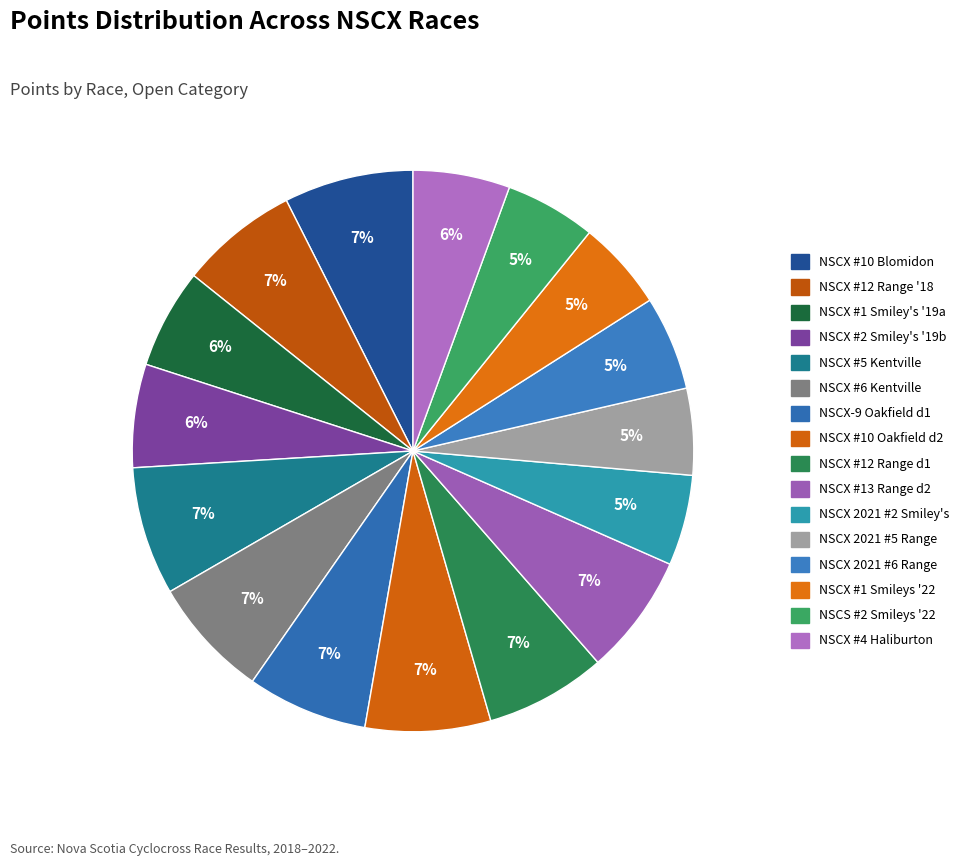

Which category has the biggest portion of the pie?

NSCX #10 Blomidon Winery